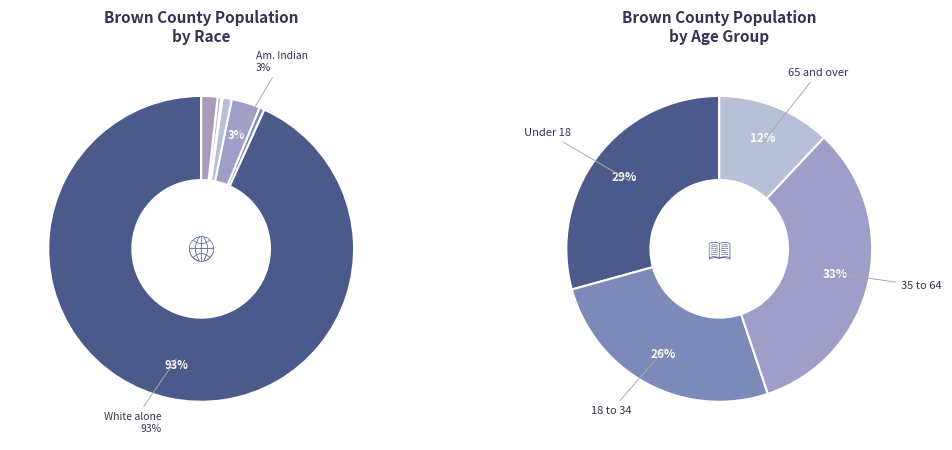

True or false: Two or More Races accounts for 1% of the total.

False